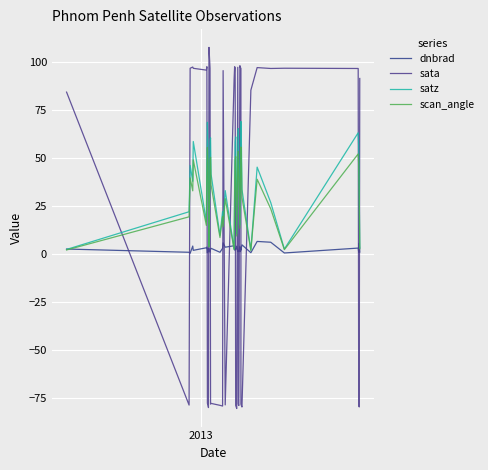

Does the chart display data point markers on the line(s)?

No